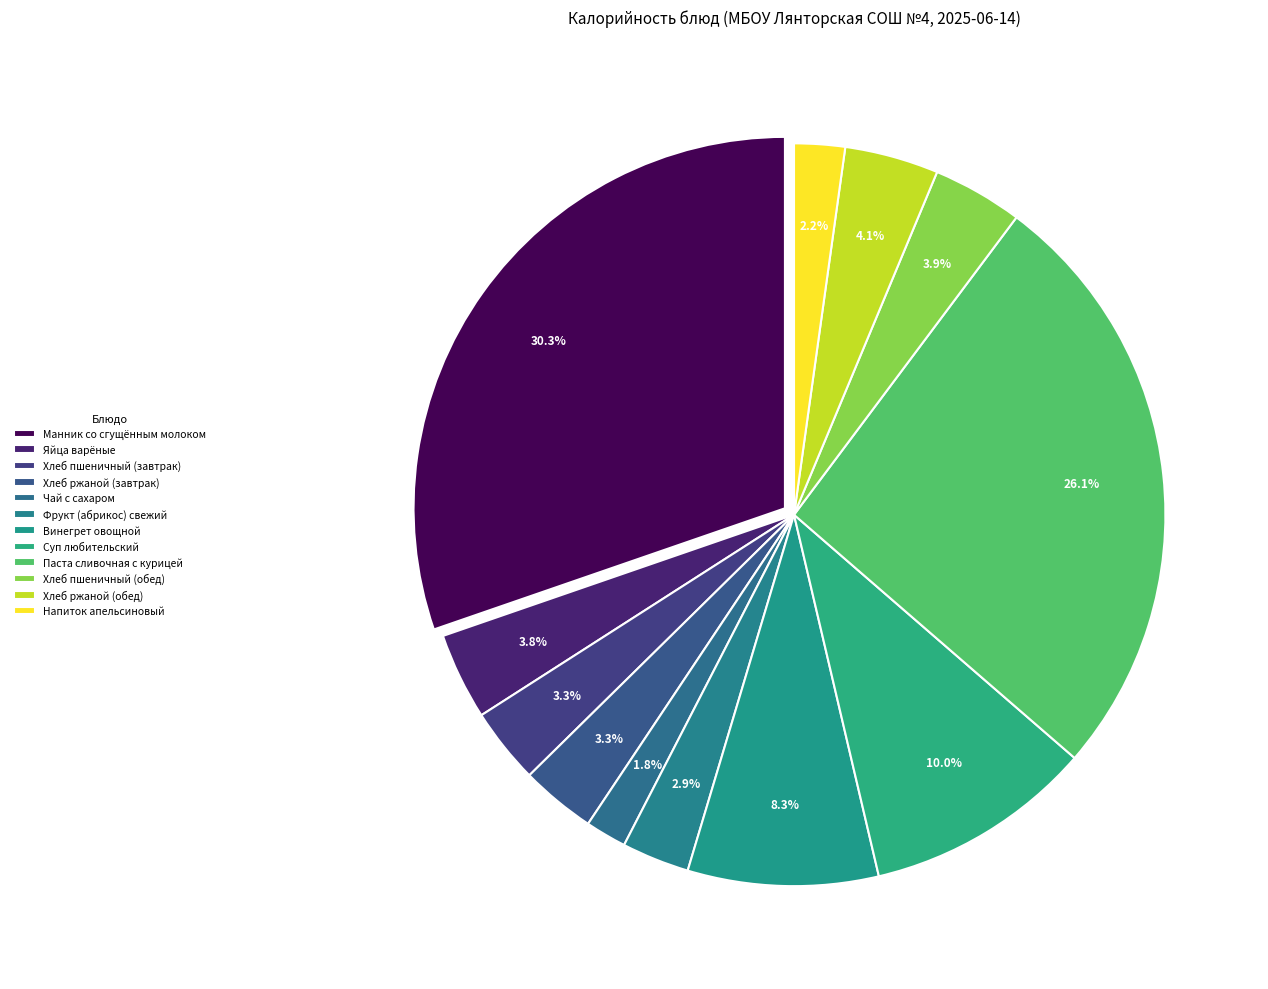

Count the number of slices in the pie.

12